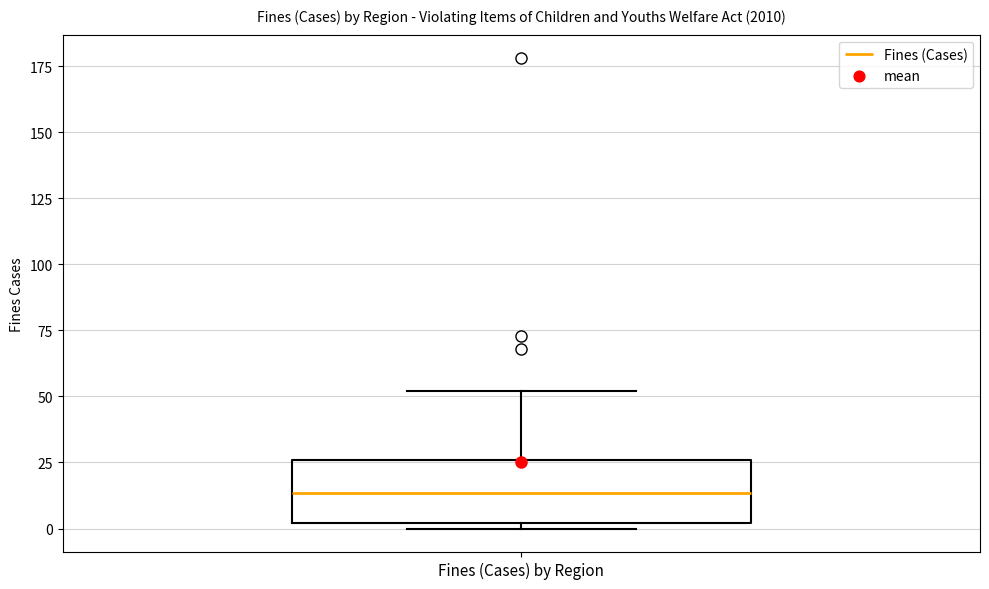

Where is the lower edge of the box for Fines (Cases) by Region on the y-axis? The values are not printed on the chart, so give them approximately, as read against the axis.

0